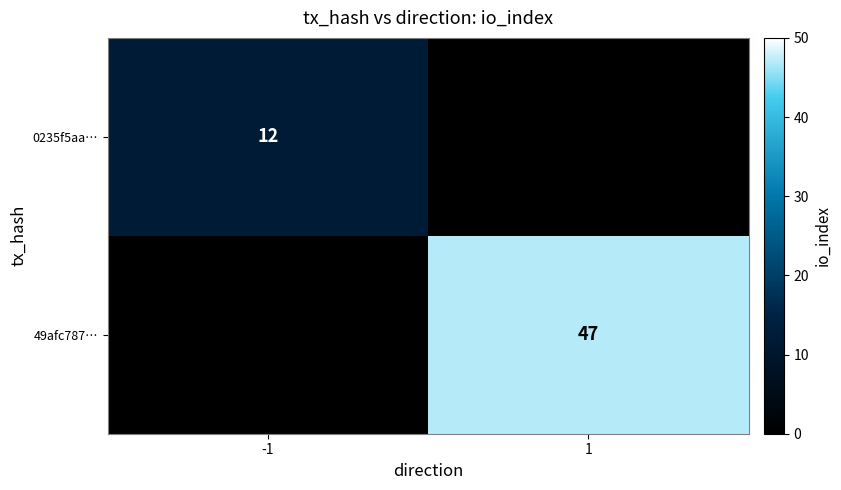

The 49afc787… series shows 47 at 1. True or false?

True